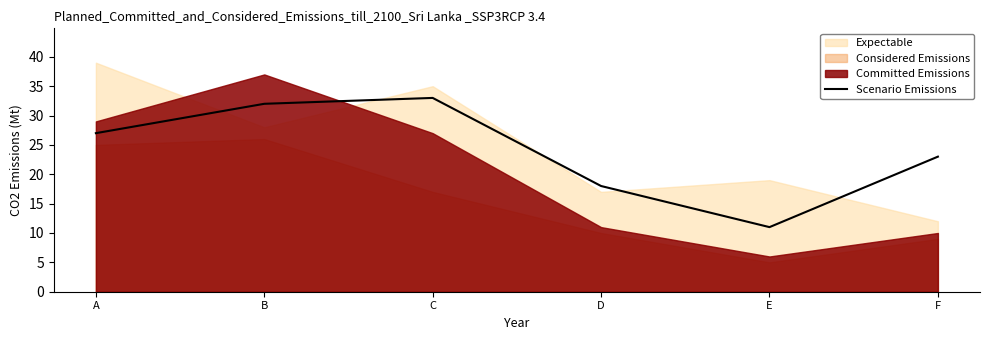

What is the sum of all values?

144